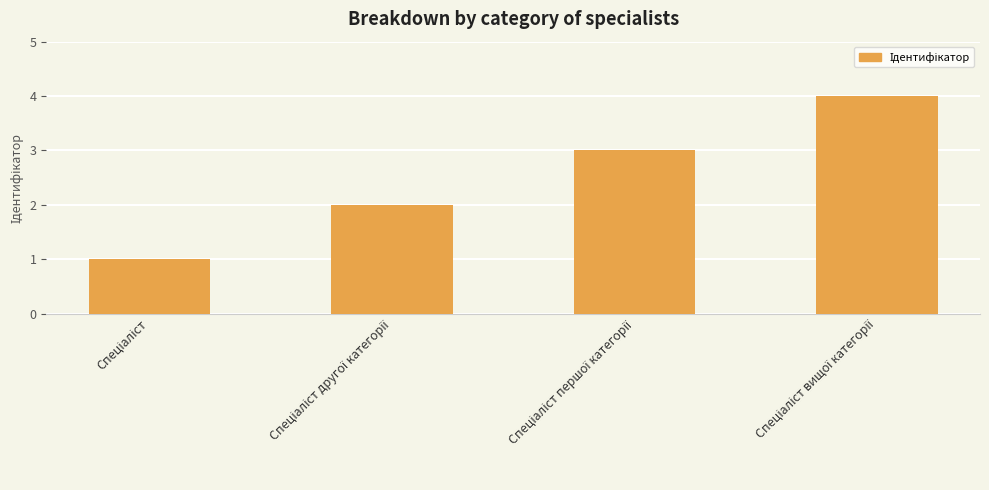

Are the bars horizontal?

No